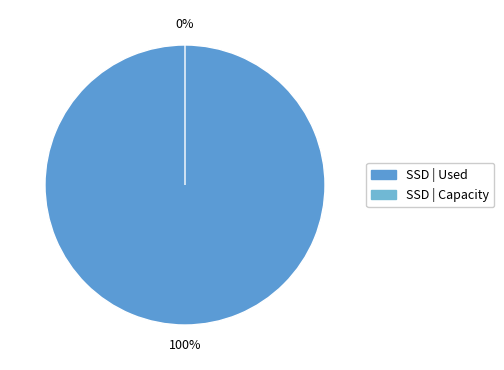

Which slice is the smallest?

сверх минимального размера взноса